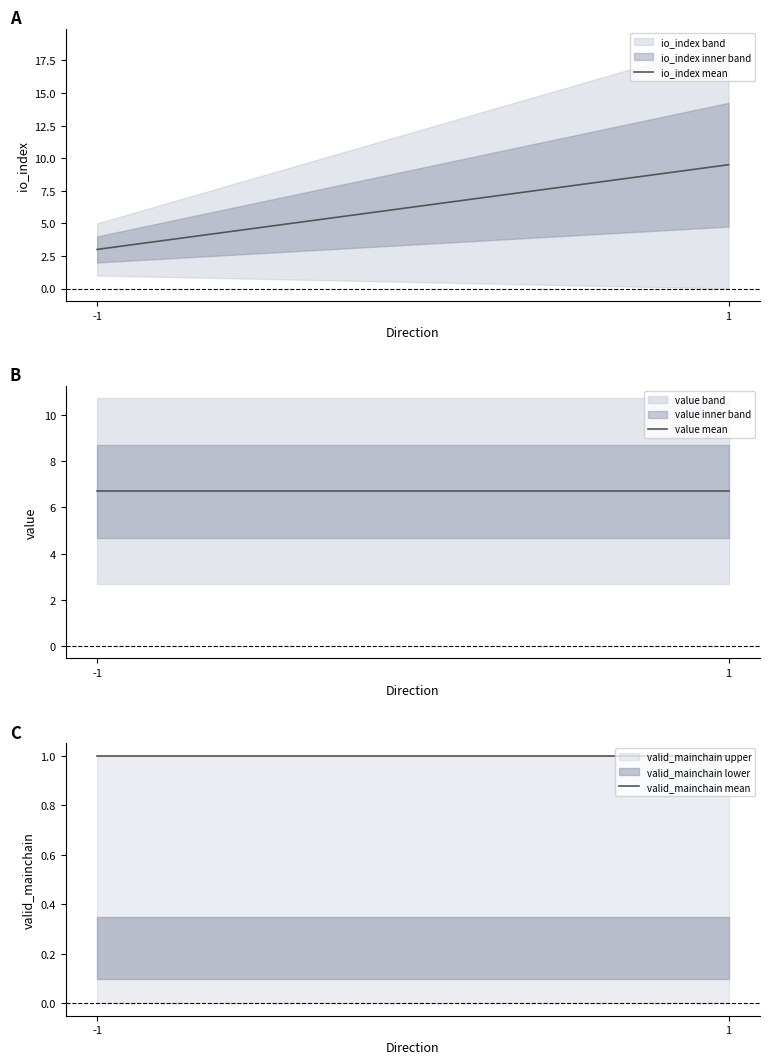

Reading left to right, transcribe all the data shown in this chart.

io_index mean: -1=3.0	1=9.5
value mean: -1=6.7	1=6.7
valid_mainchain mean: -1=1.0	1=1.0